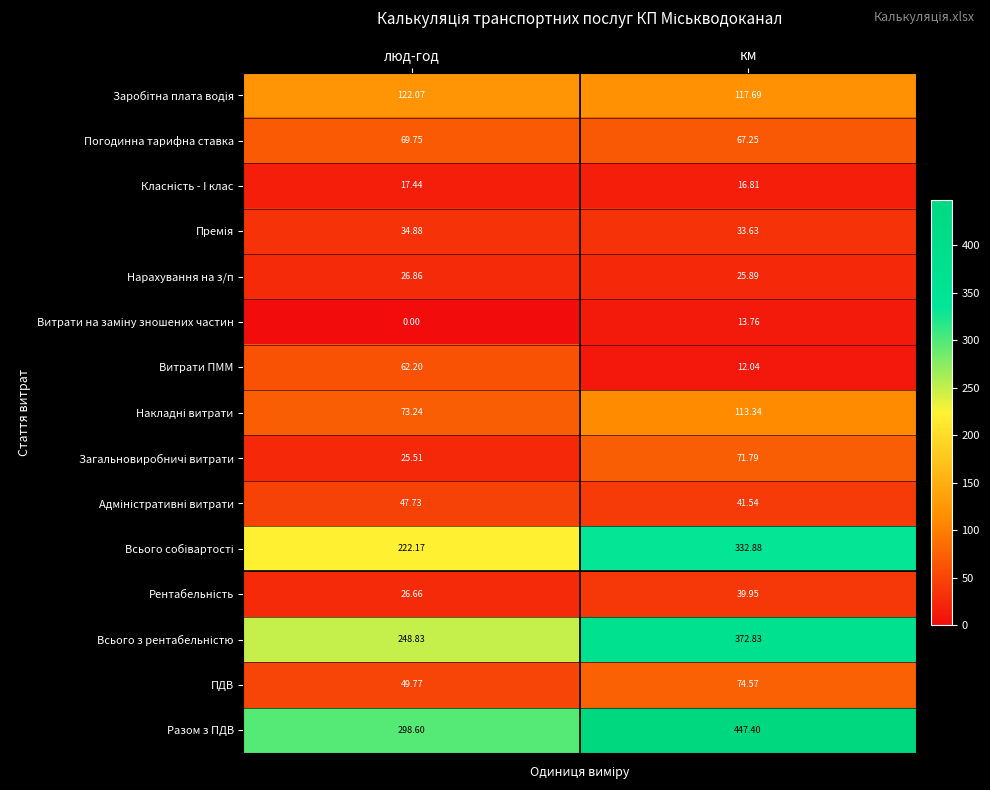

At how many categories does at least one series exceed 443?

1